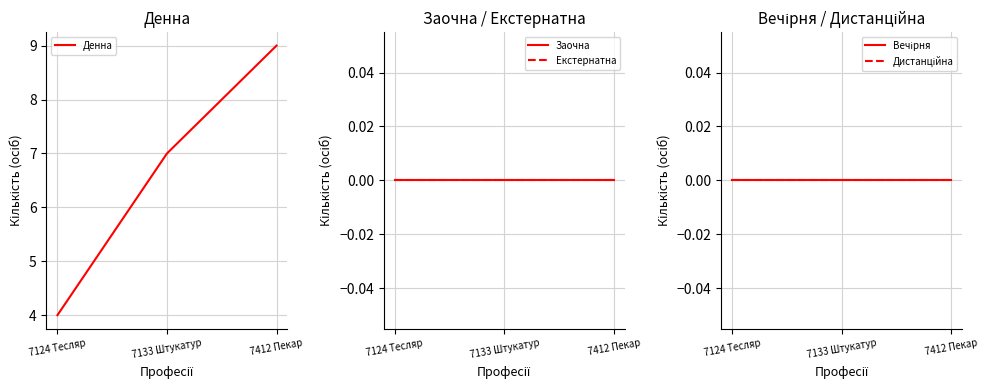

What are all the series names shown in the legend?

Денна, Заочна, Екстернатна, Вечірня, Дистанційна